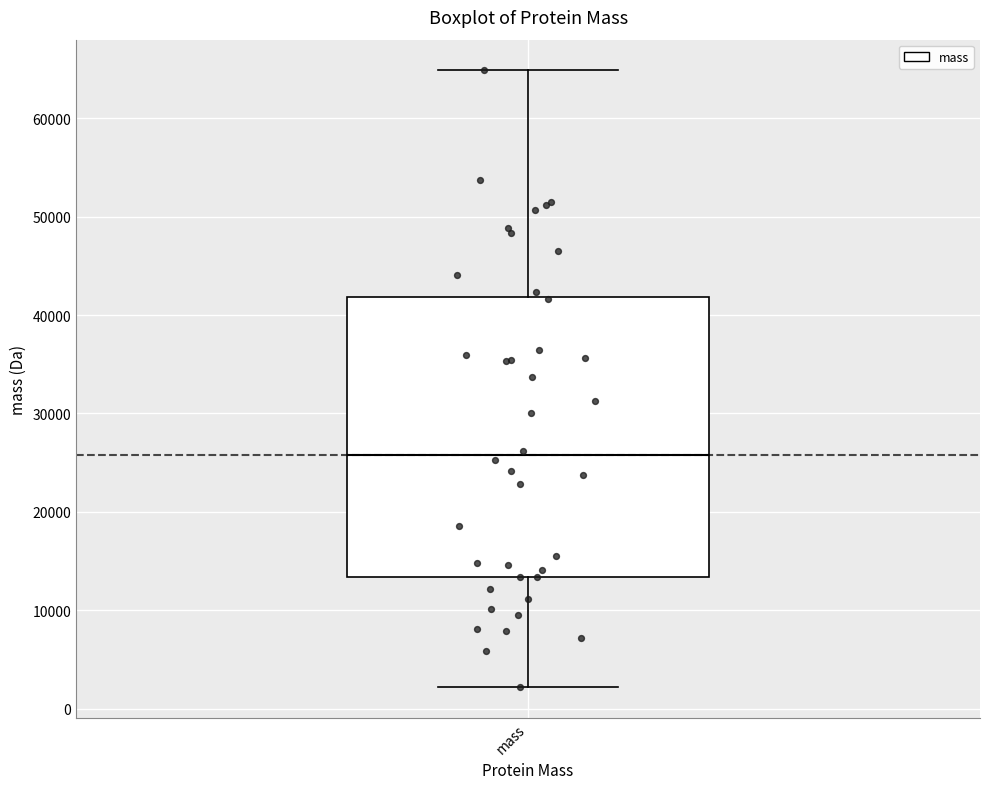

Transcribe this box plot: give where the median line is, the range the box spans, and where the two whiskers end, as read against the y-axis. The values are not printed on the chart, so give them approximately, as read against the axis.

median 26000, box 13000 to 42000, whiskers 2000 to 65000